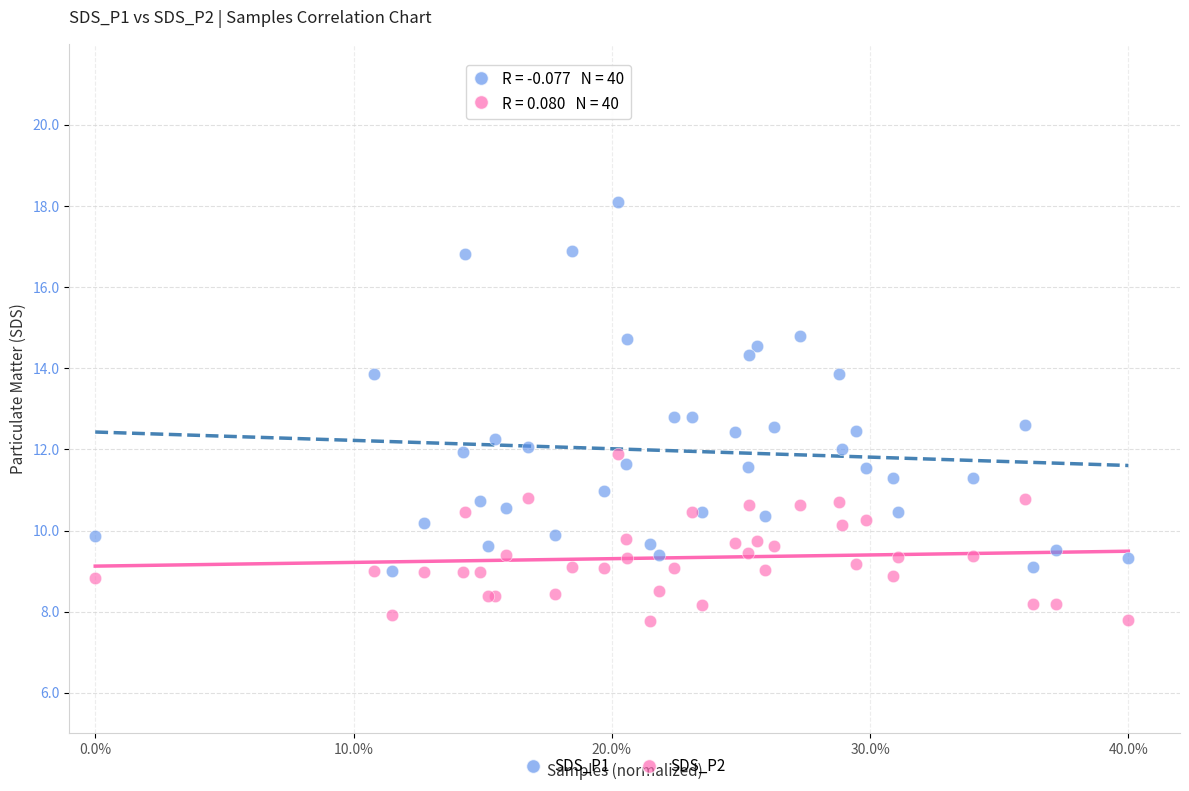

Which series reaches the minimum Y coordinate?

SDS_P2